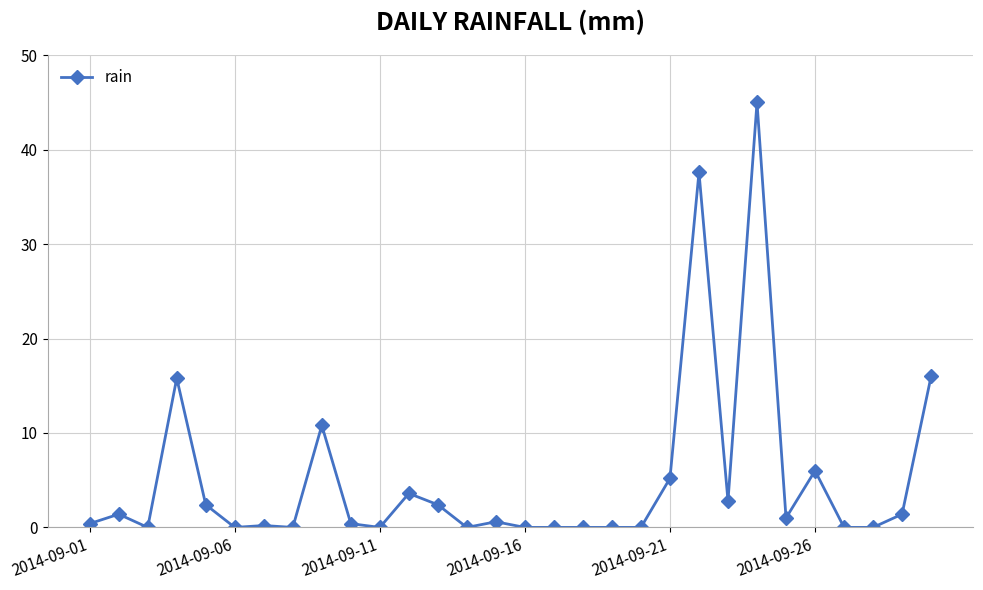

How many lines are shown in the chart?

1